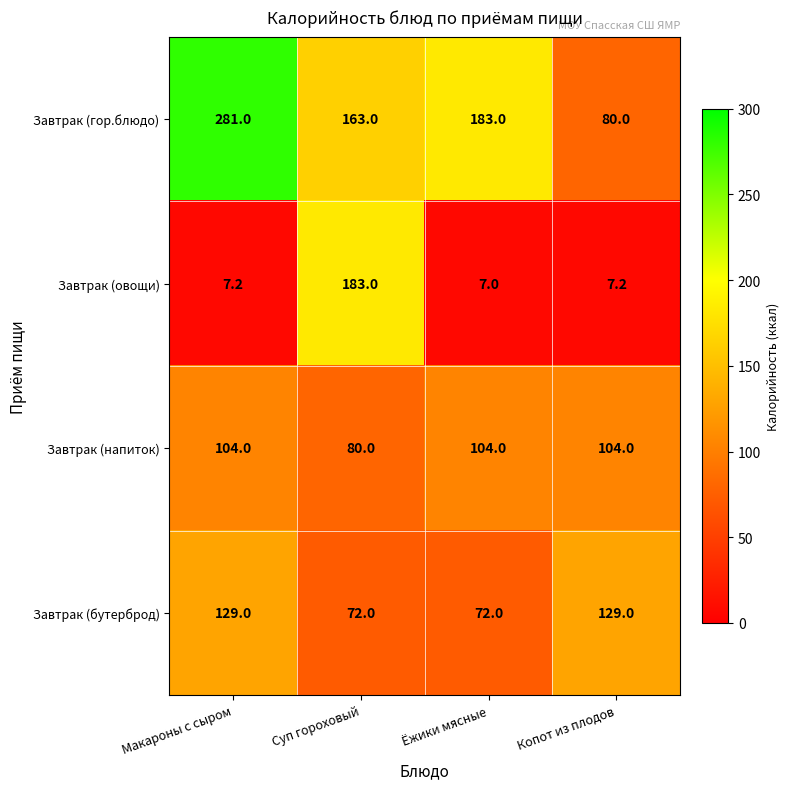

What is the sum of the Завтрак (напиток) values at Суп гороховый and Копот из плодов?

184.0